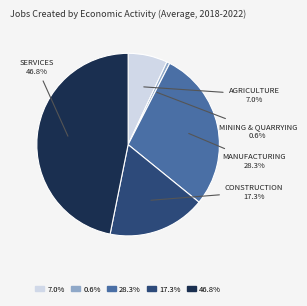

Is there any slice that represents more than half of the pie?

No